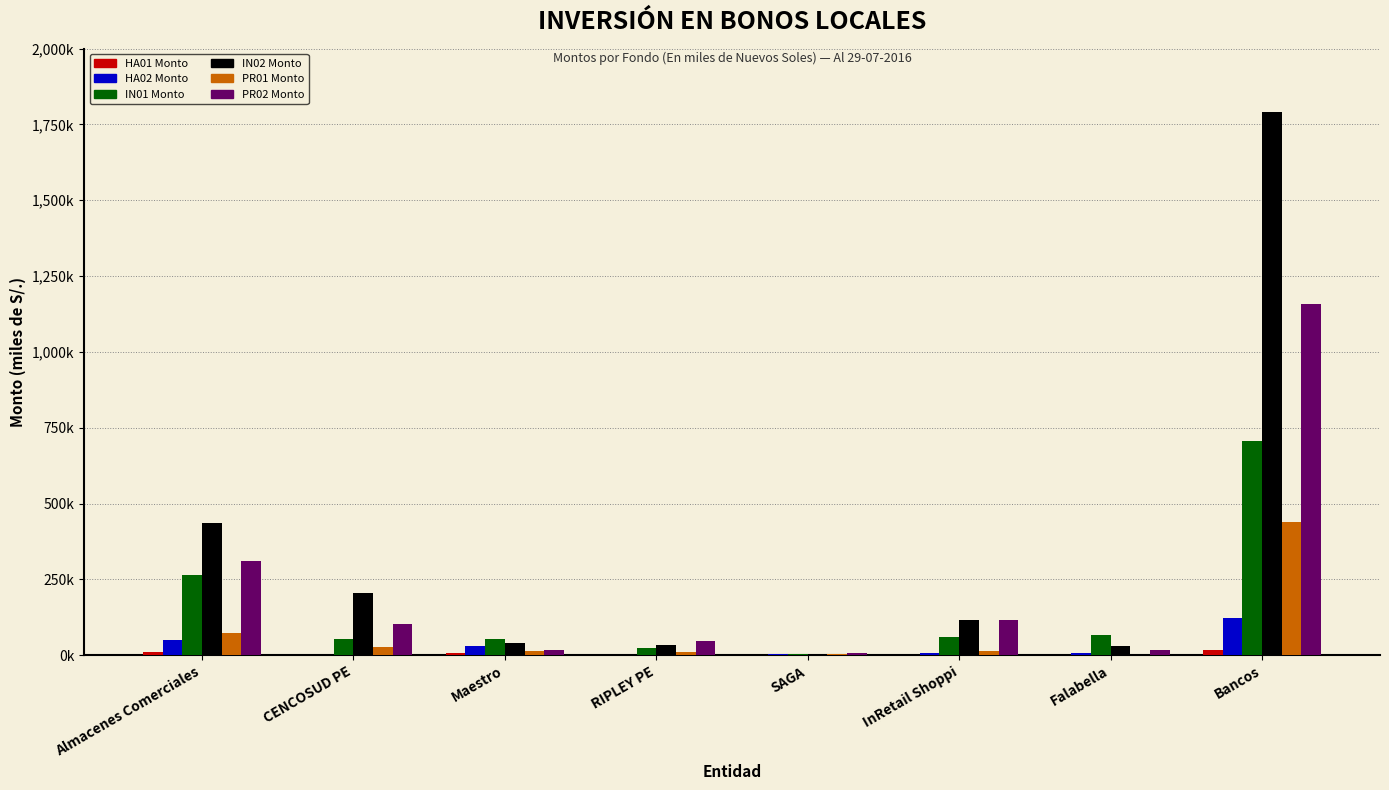

At which label does IN01 Monto first exceed 61656?

Almacenes Comerciales